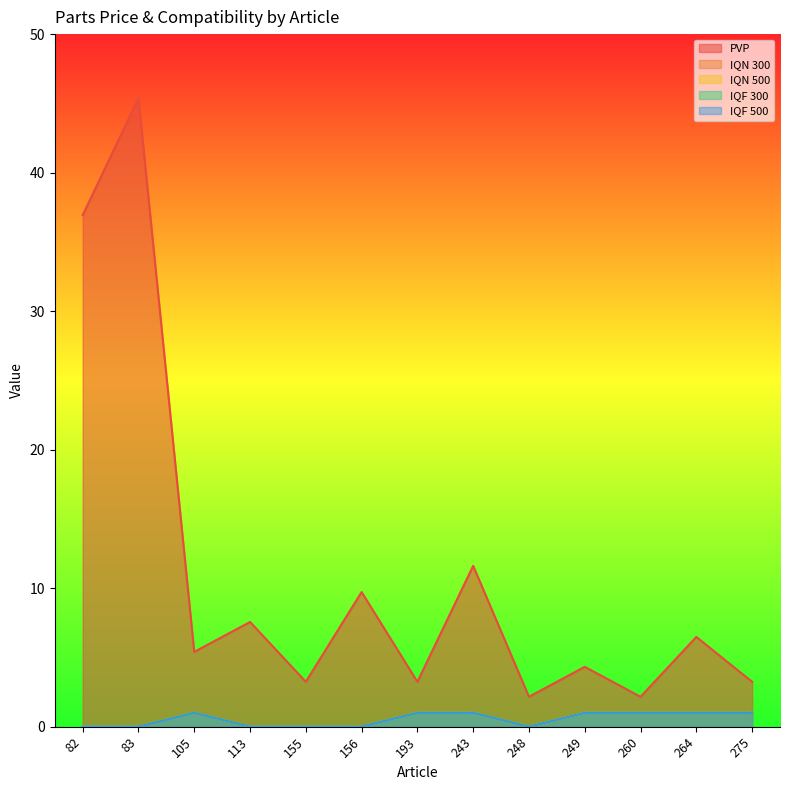

The IQF 300 series shows 0.4 at 105. True or false?

False